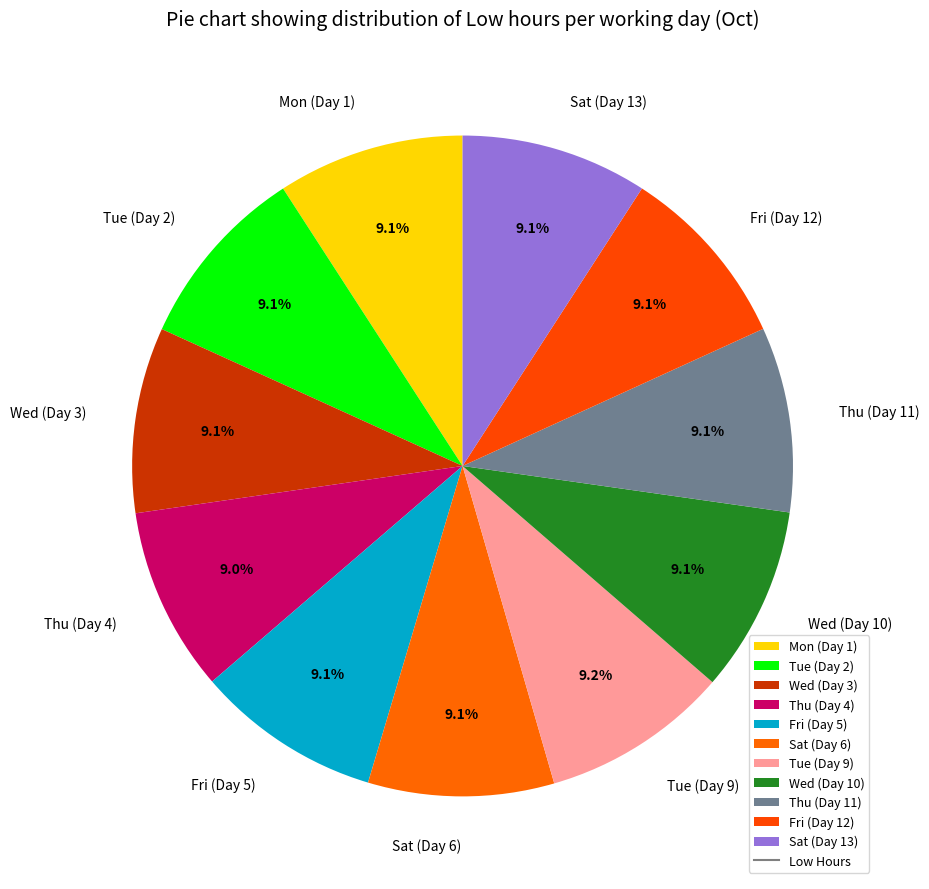

Count the number of slices in the pie.

11